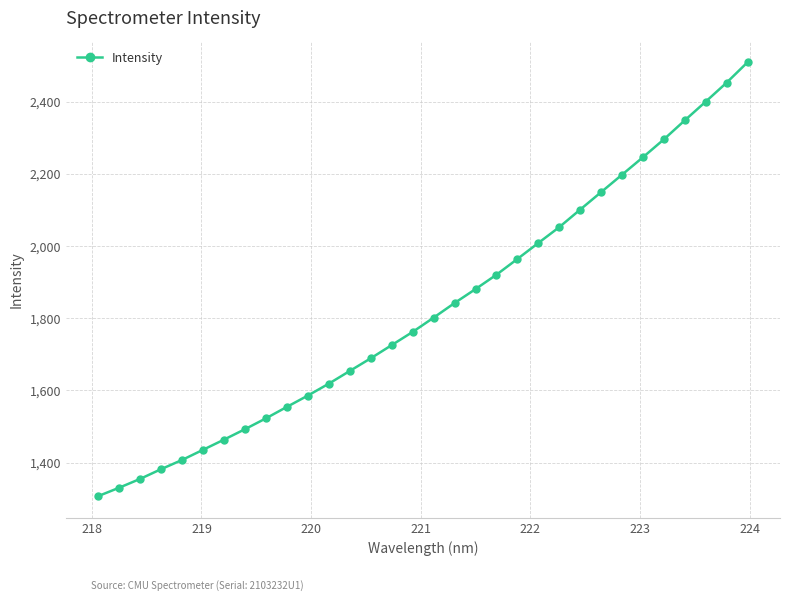

What is the value of the 8th point from the left?

1492.6